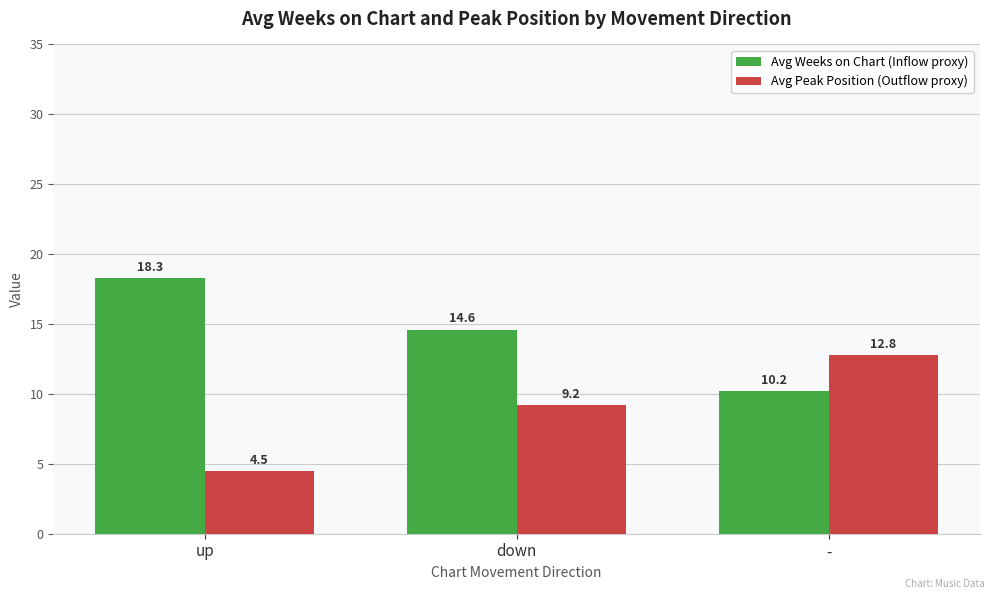

Which series has the largest total across all categories?

Avg Weeks on Chart (Inflow proxy)